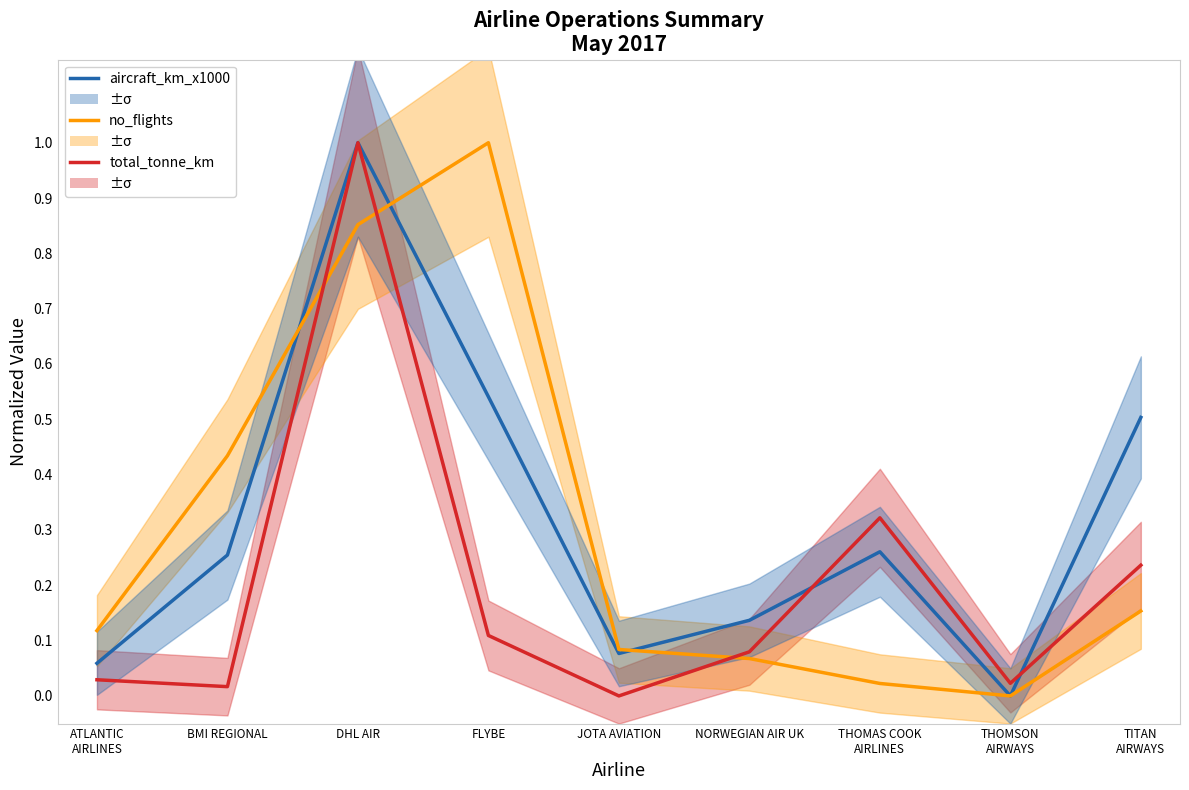

How many intersections are there between aircraft_km_x1000 and total_tonne_km_available_x1000?

2